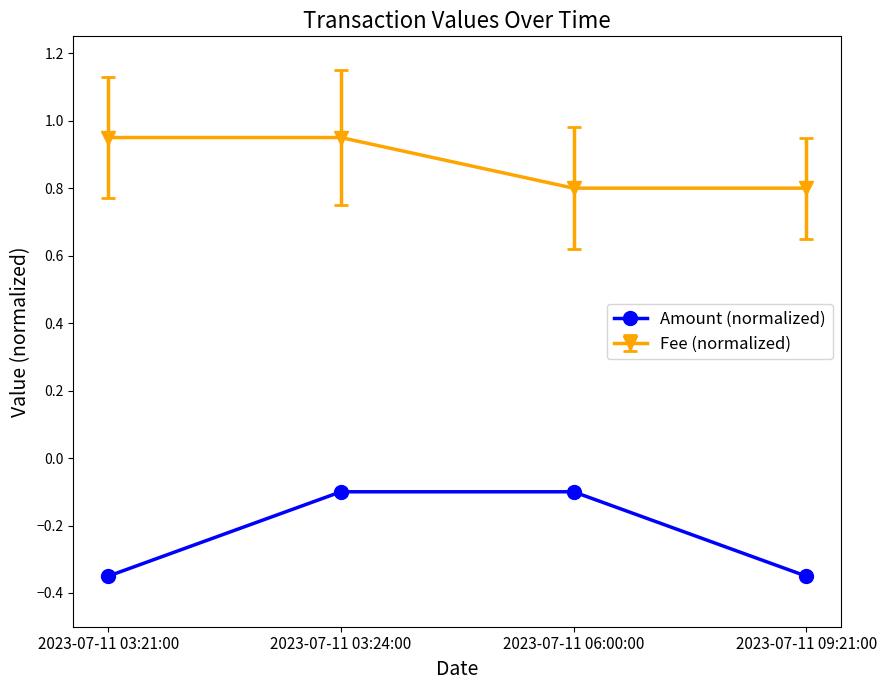

What is the label of the 3rd point from the right?

2023-07-11 03:24:00